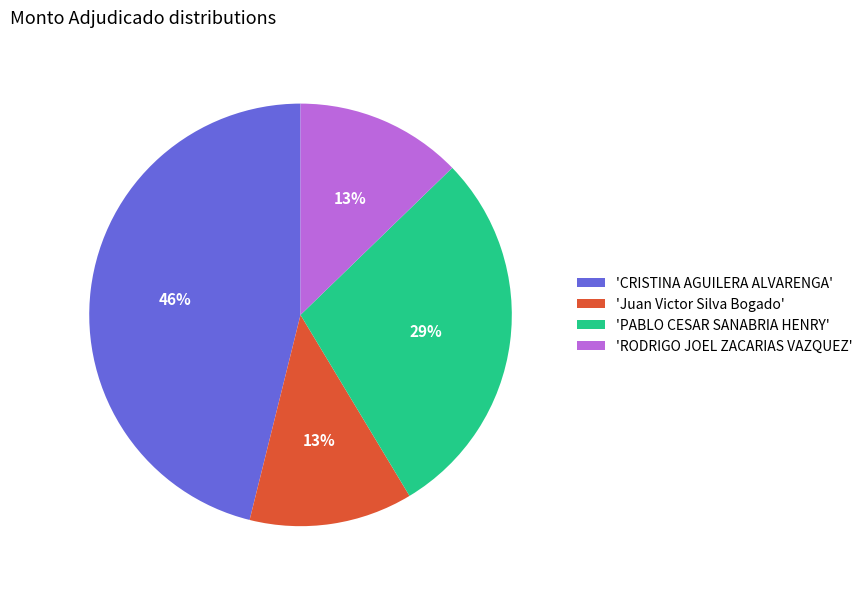

To the nearest percent, what is the average slice percentage?

25%